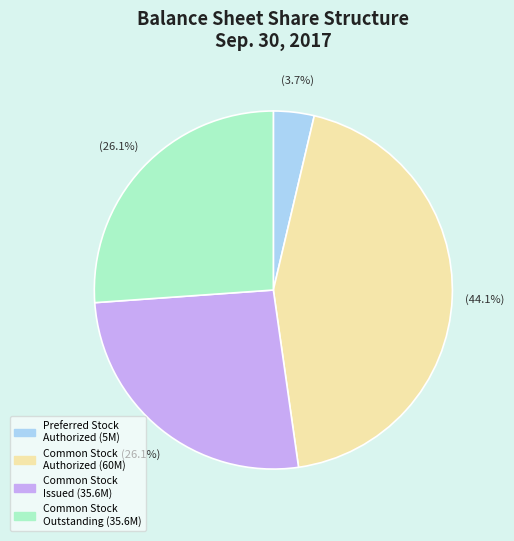

Is there any slice that represents more than half of the pie?

No